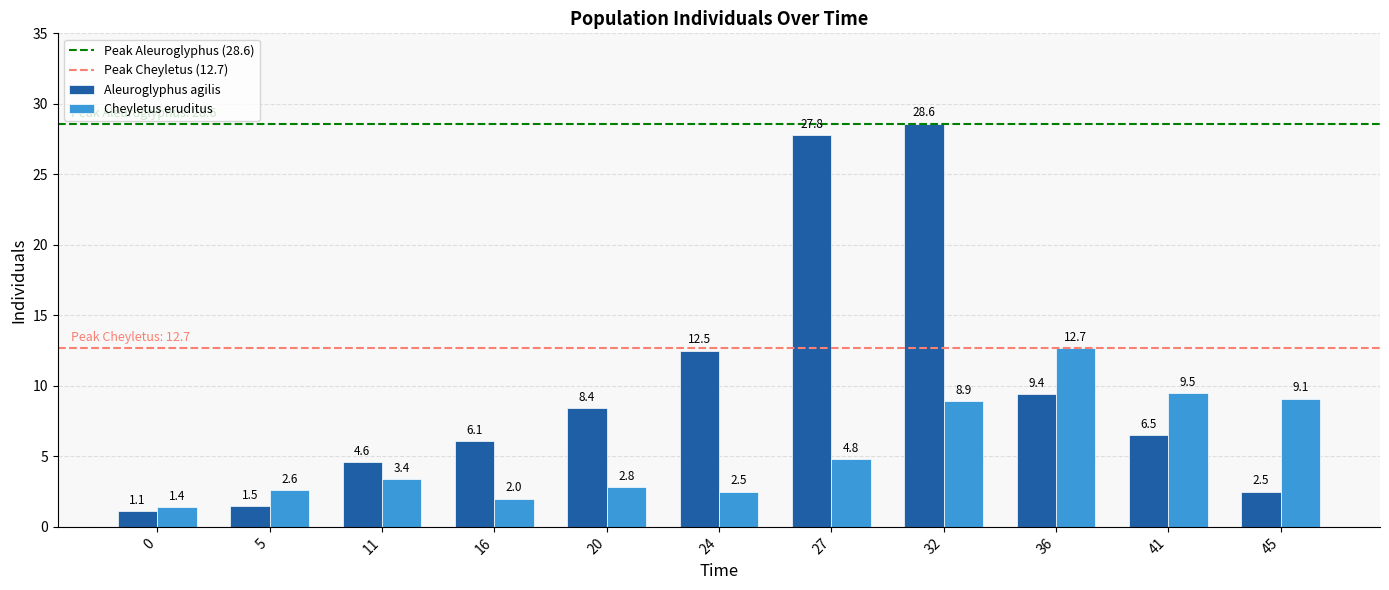

Reading left to right, extract all data points from this chart.

Aleuroglyphus agilis: 0=1.1	5=1.5	11=4.6	16=6.1	20=8.4	24=12.5	27=27.8	32=28.6	36=9.4	41=6.5	45=2.5
Cheyletus eruditus: 0=1.4	5=2.6	11=3.4	16=2.0	20=2.8	24=2.5	27=4.8	32=8.9	36=12.7	41=9.5	45=9.1